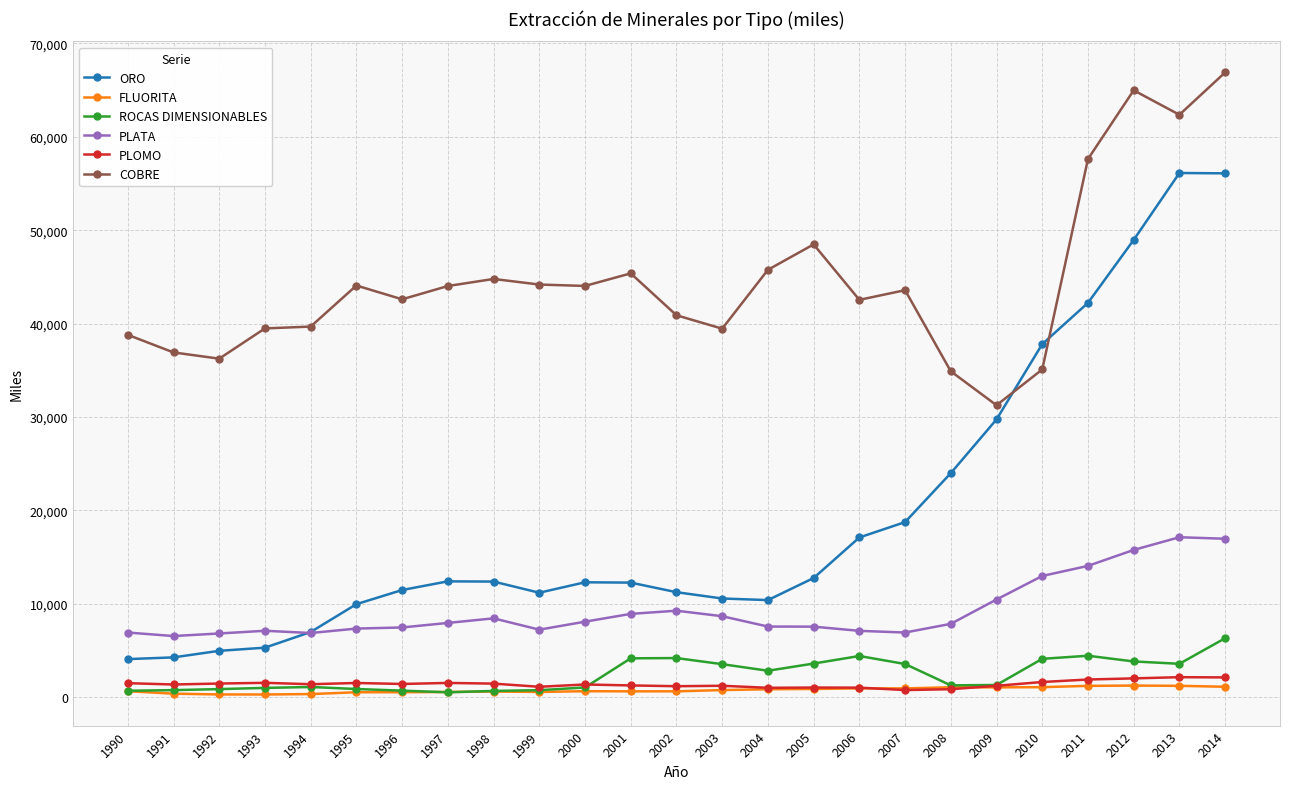

What is the sum of the ORO values at 1997 and 2014?

68477.8